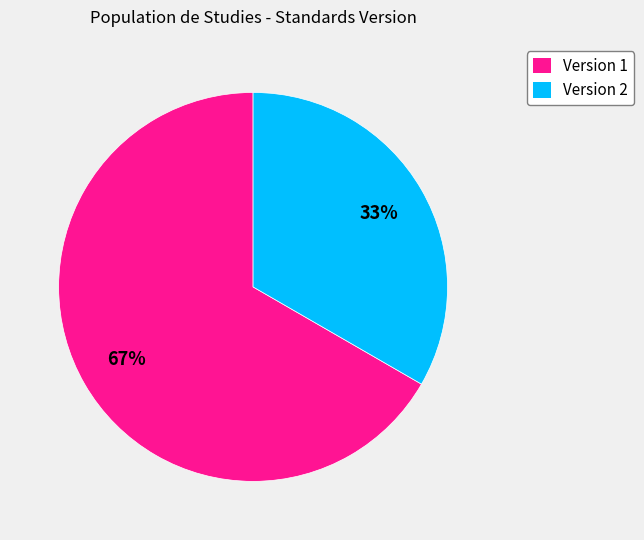

What is the ratio of the value at Version 2 to the value at Version 1?

0.5